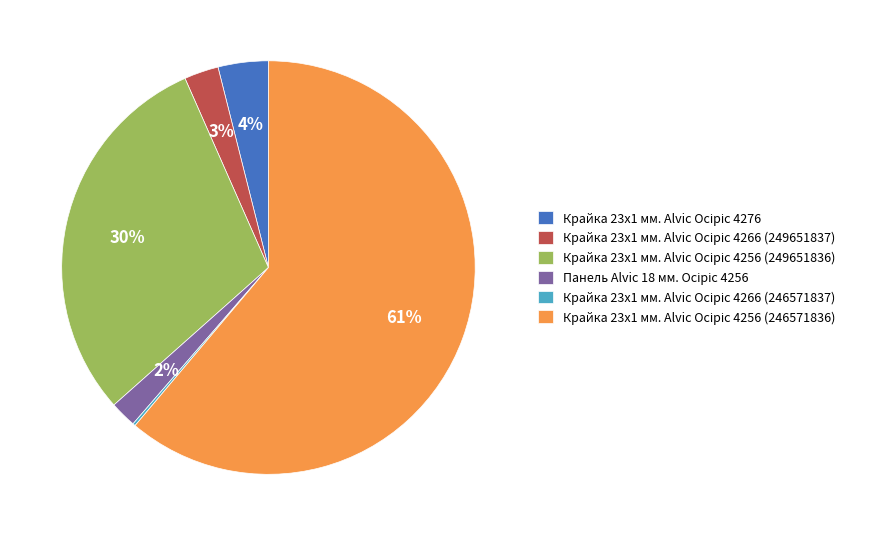

Is there any slice that represents more than half of the pie?

Yes